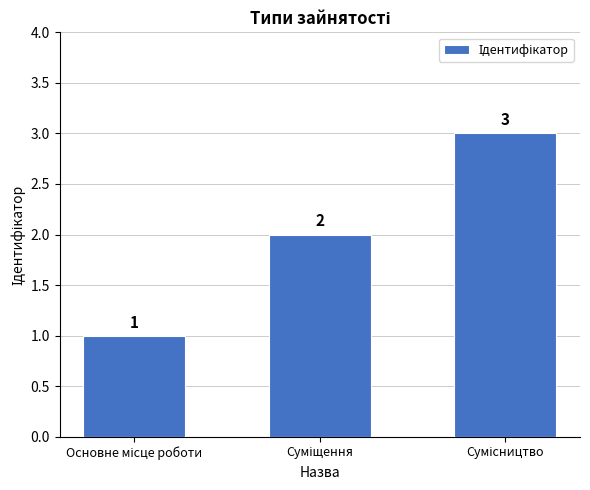

Count the values in the range 1 to 3.

3